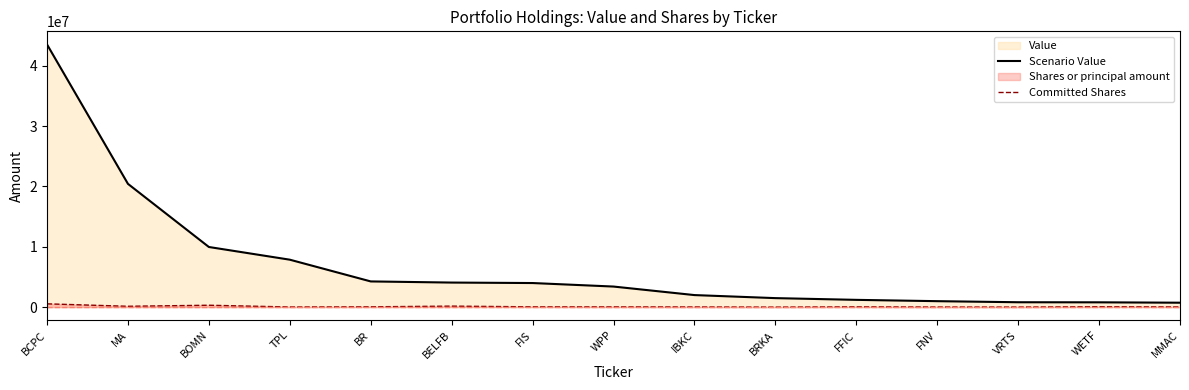

What is the difference between the Scenario Value values at WETF and FIS?

3197000